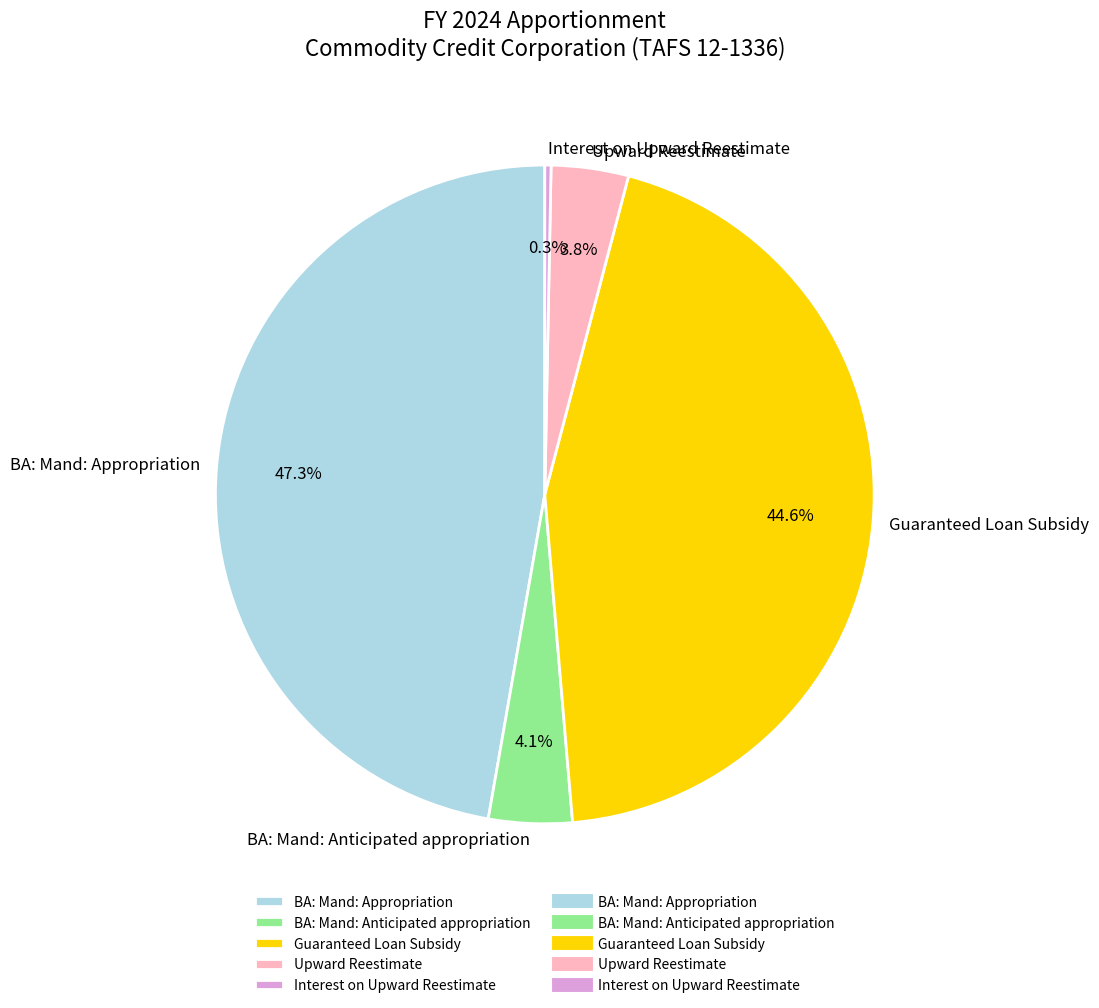

To the nearest percent, what is the difference between the largest and smallest slice percentages?

47%